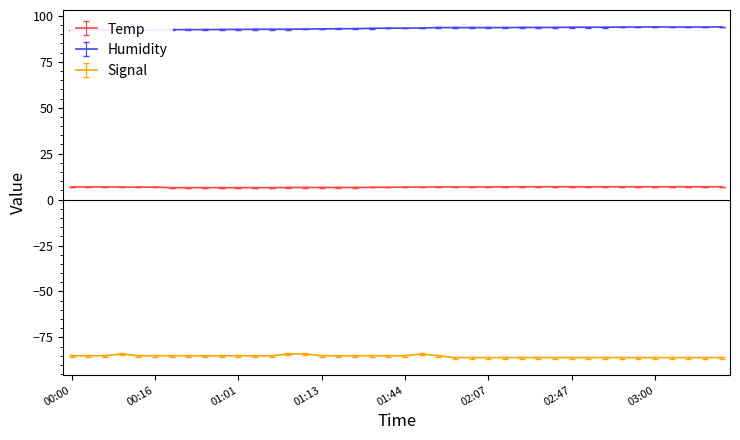

At which label does Humidity first exceed 93?

01:37